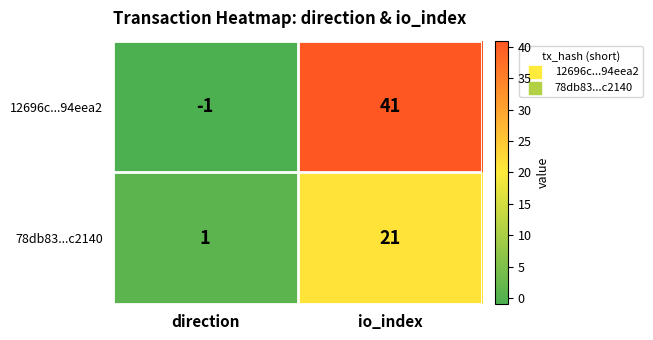

What is the sum of all 78db83...c2140 values?

22